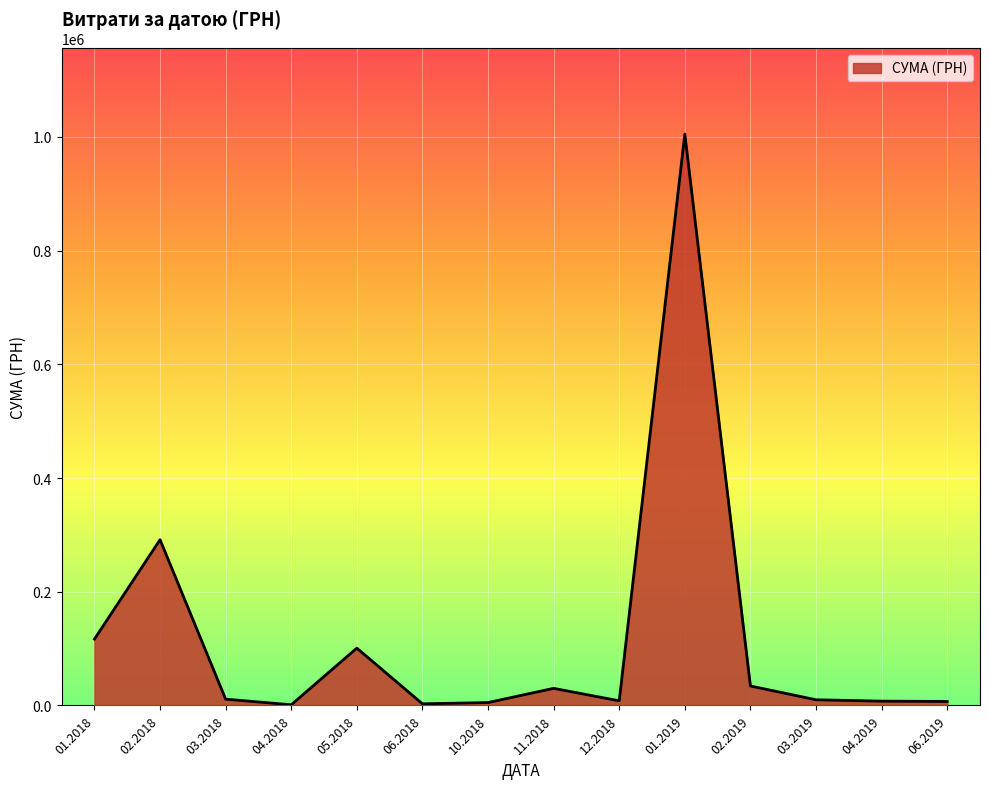

What is the difference between the maximum and minimum values?

1003679.5